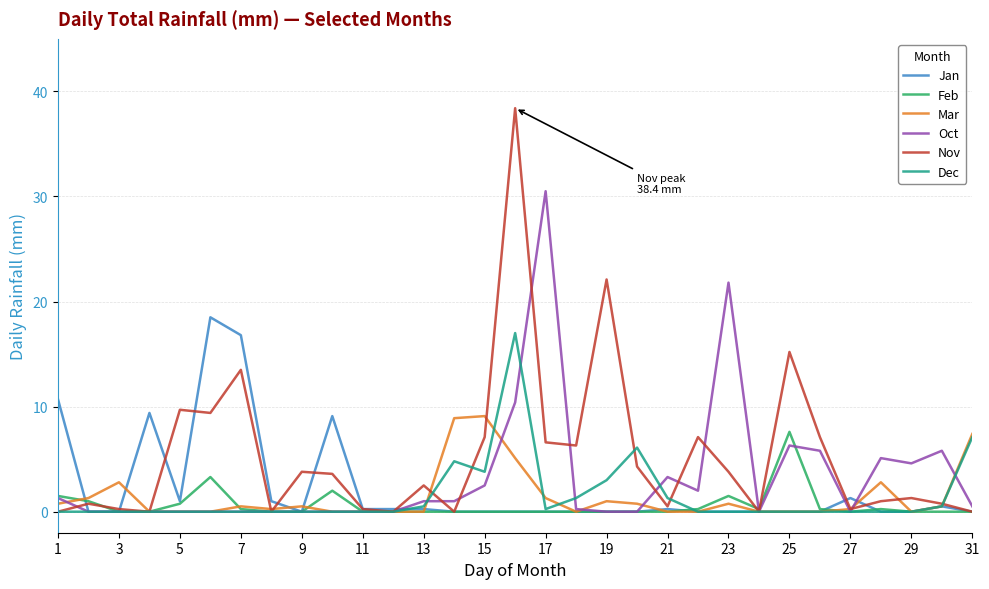

Which series has the largest total across all categories?

Nov